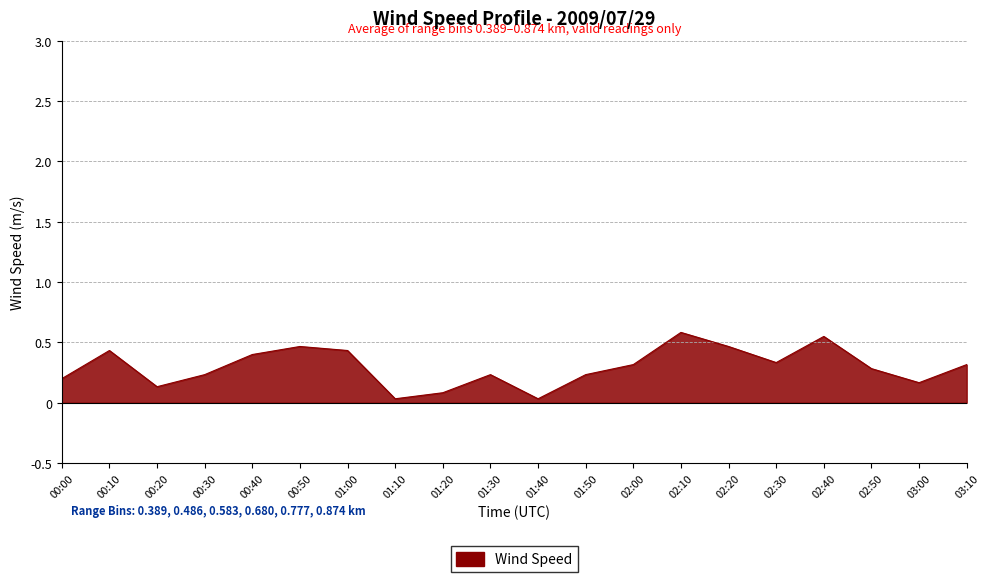

What is the sum of all values?

5.9